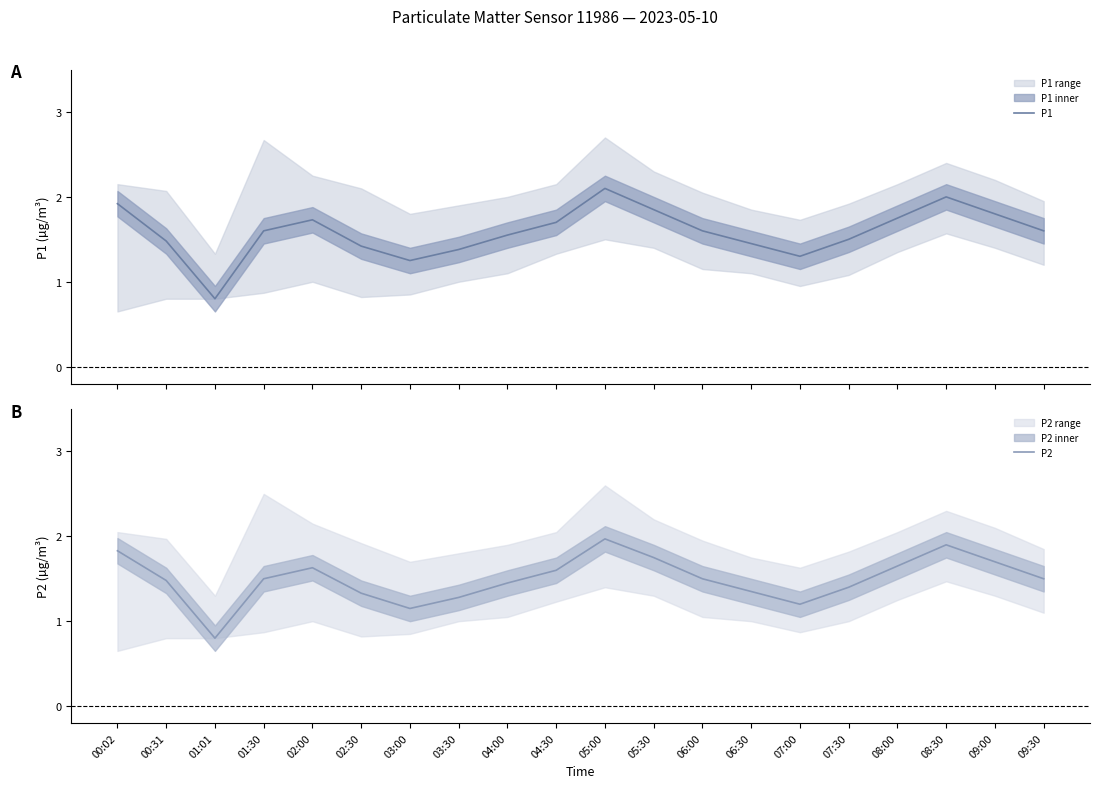

How many lines are shown in the chart?

2